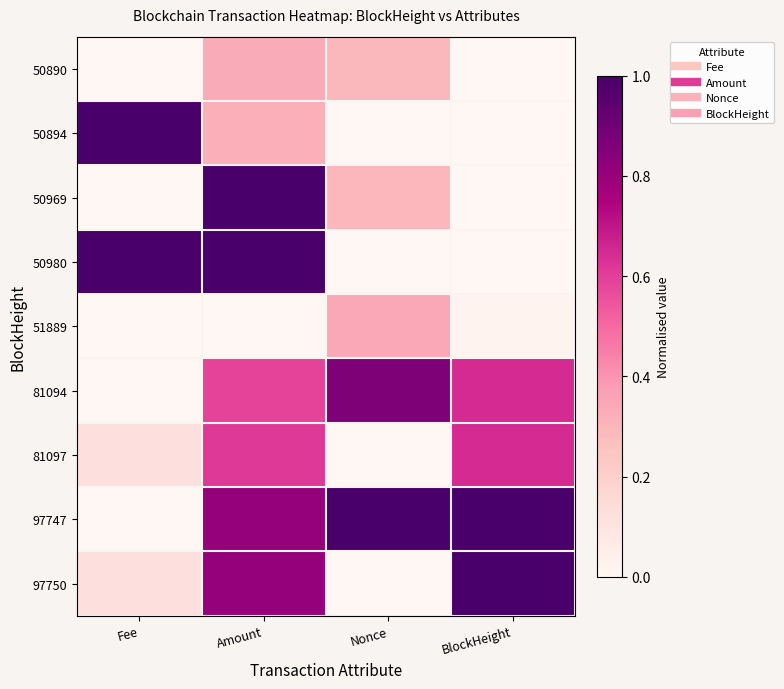

How many series are shown in this chart?

9